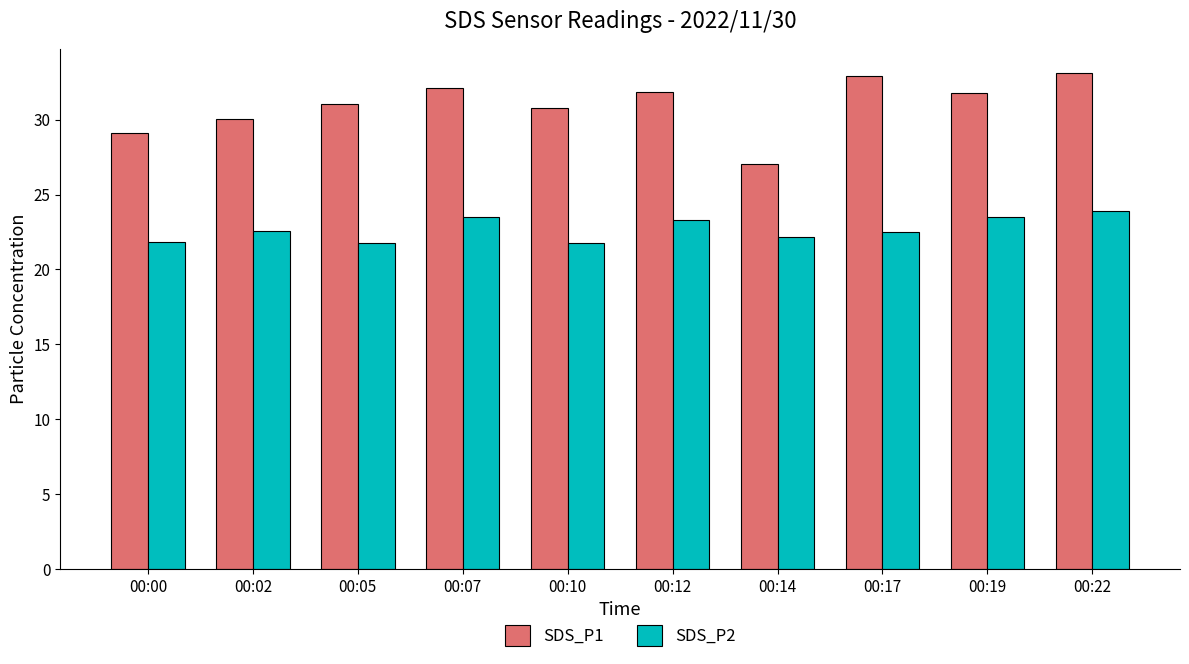

What is the maximum value for SDS_P1?

33.1